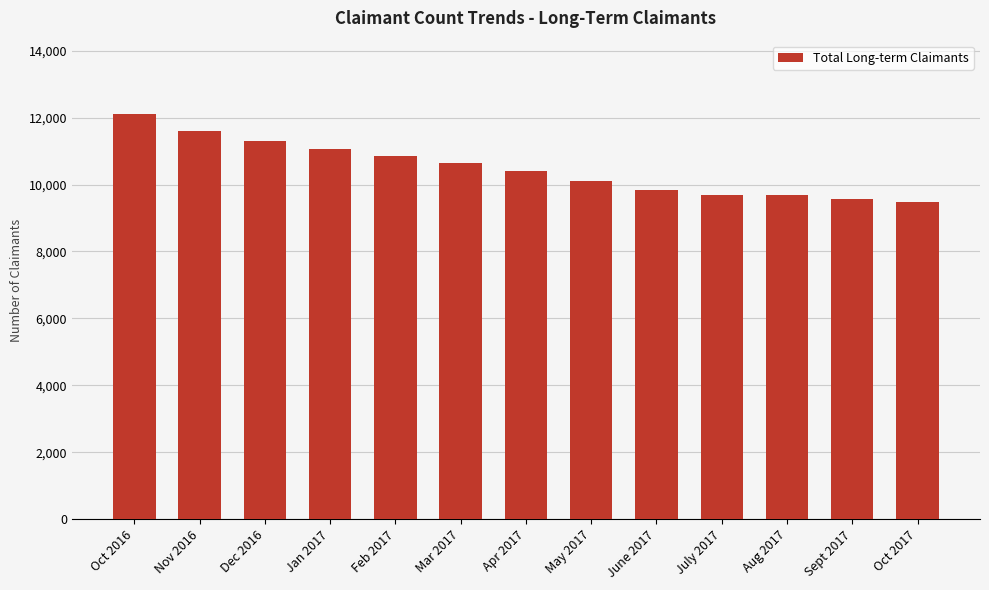

Count the number of data series in this chart.

1